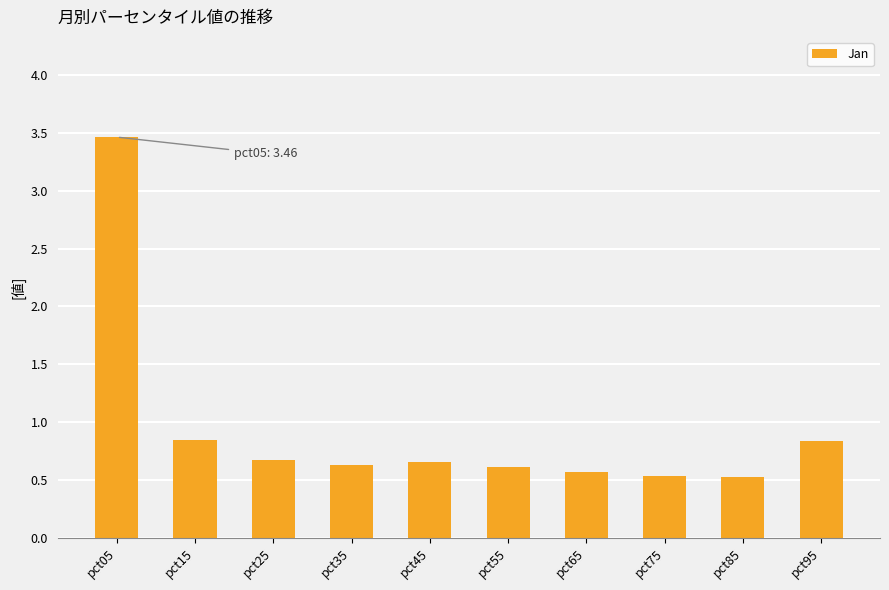

What is the minimum value shown in the chart?

0.5